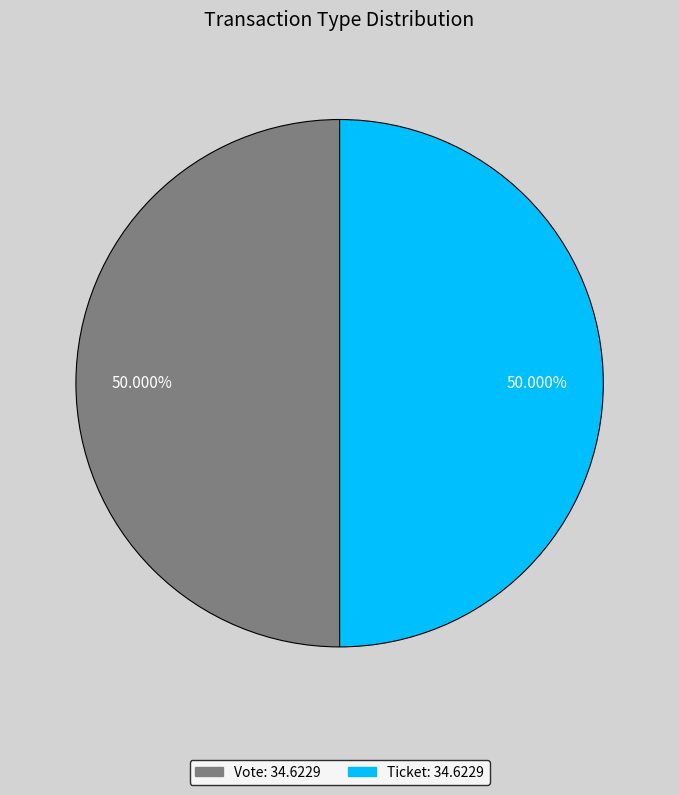

Rank the categories by value from lowest to highest.

Ticket (io_index=0), Vote (io_index=1)